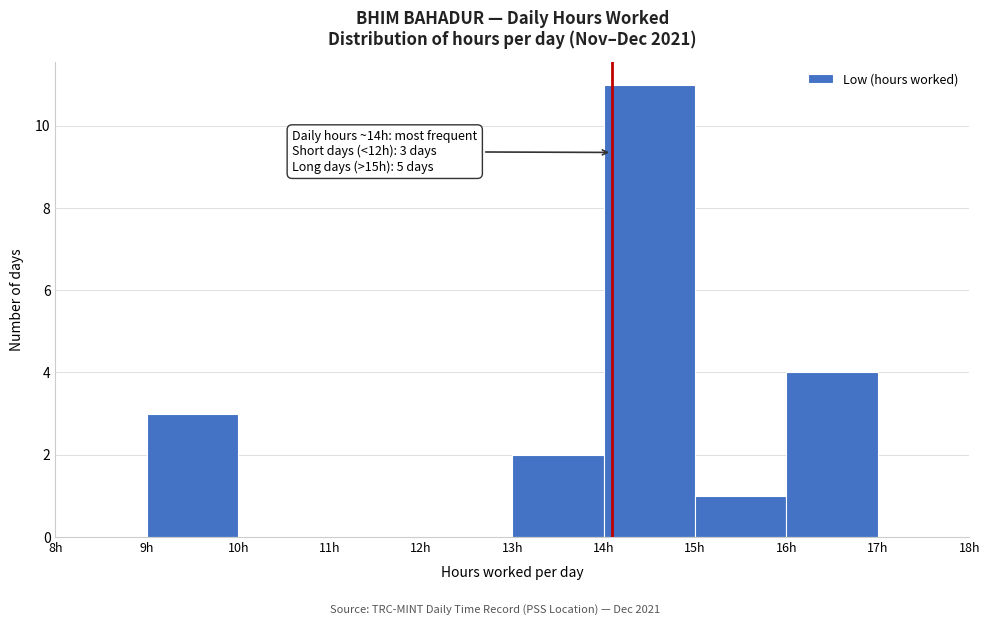

Over which range of the x-axis is the bar tallest?

14 to 15